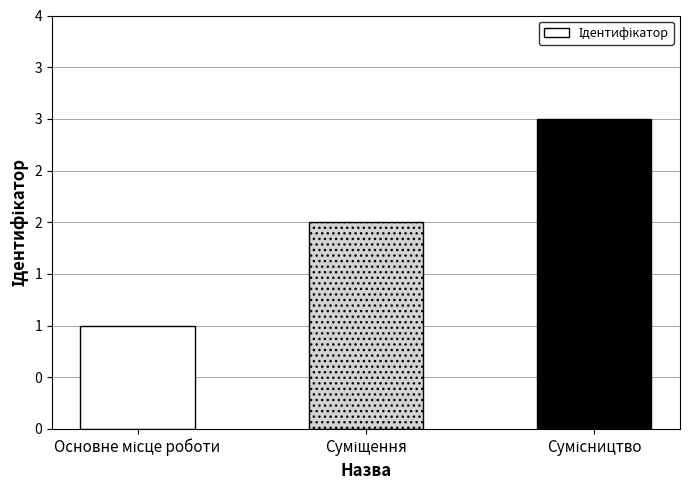

Are the bars horizontal?

No